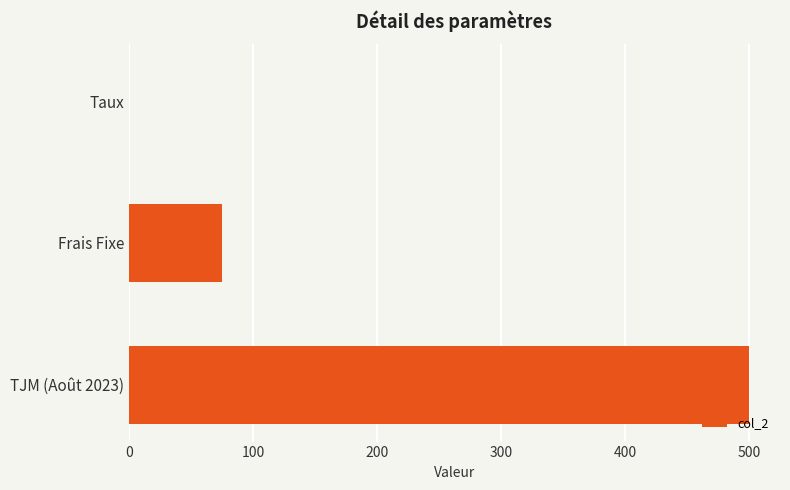

What is the change in value from Frais Fixe to TJM (Août 2023)?

+425.0